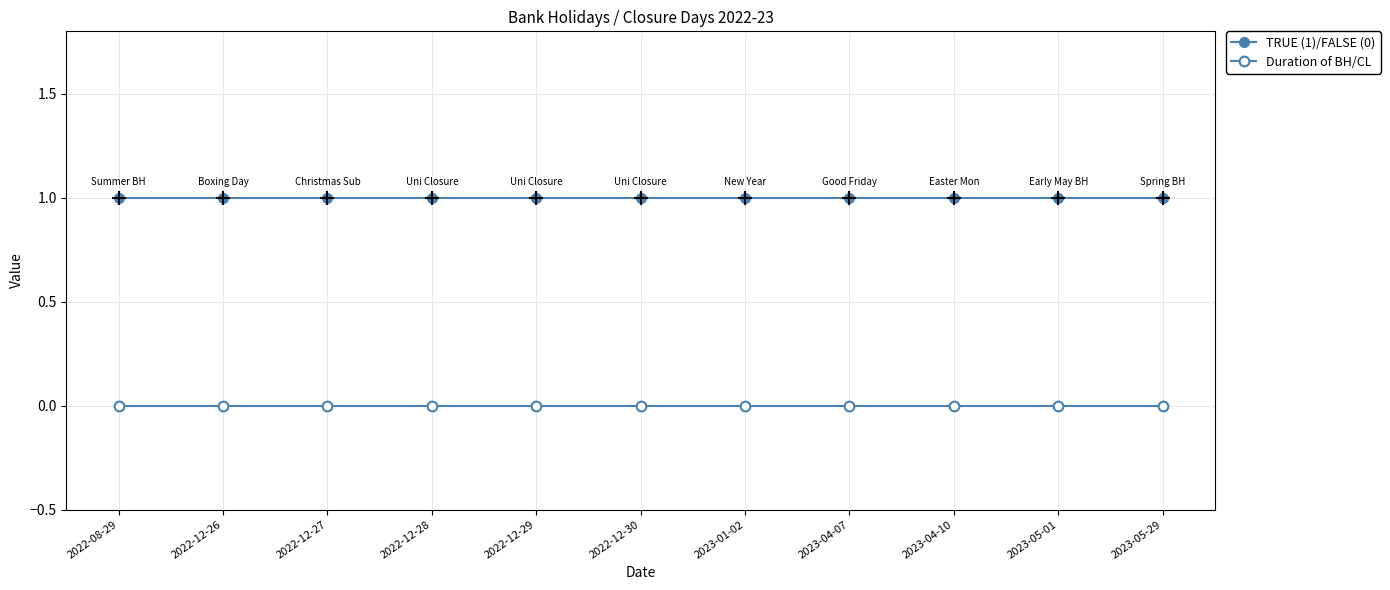

True or false: Duration of BH/CL has more than 1 points higher than both neighbors.

False